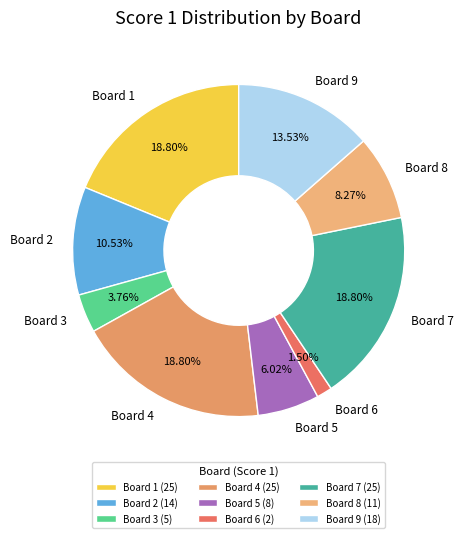

What is the smallest slice in the pie chart?

Board 6